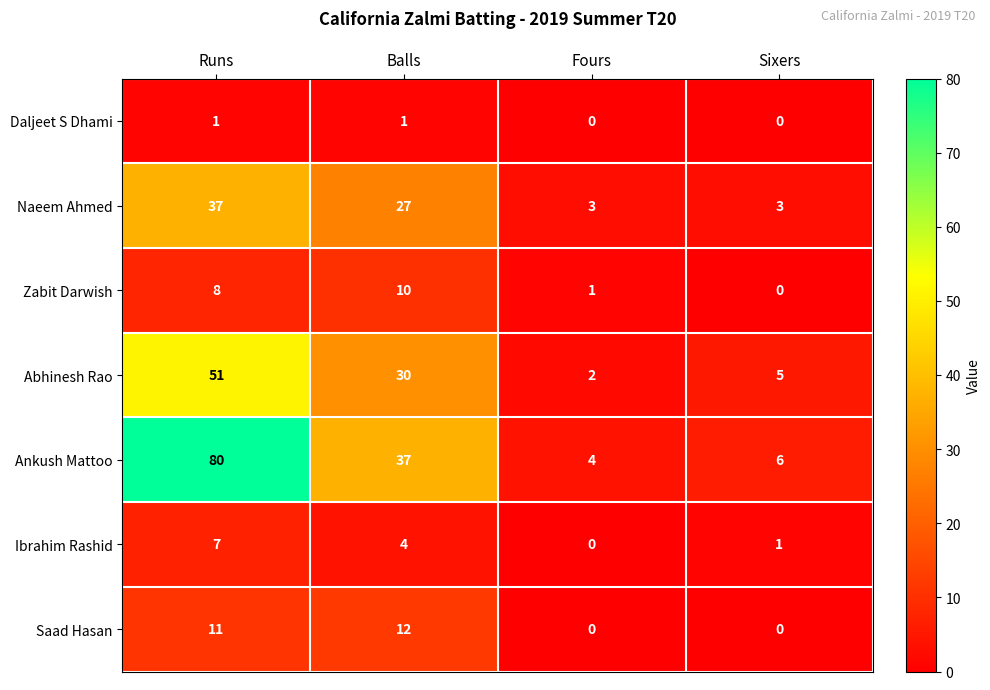

Where does the Ibrahim Rashid series first go above 4?

Runs